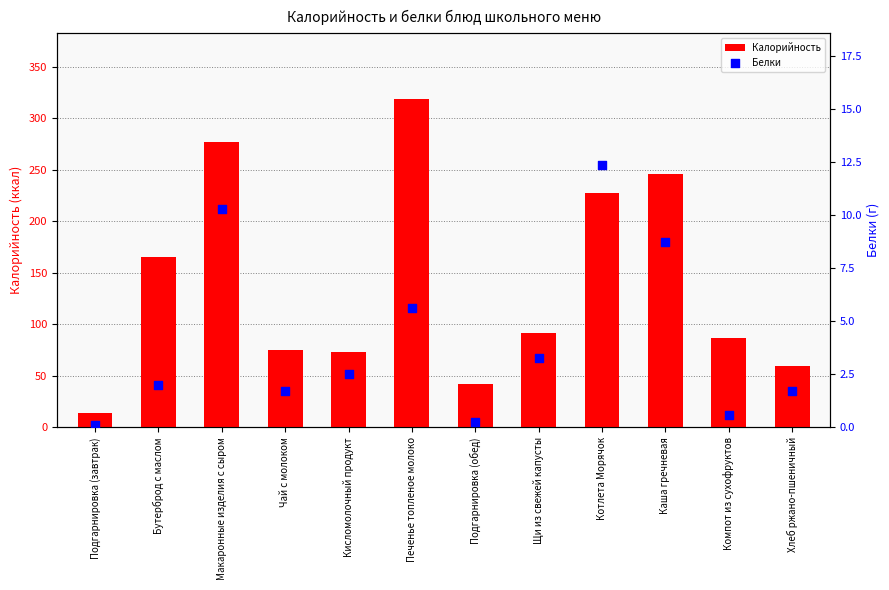

What is the total value across all series at Кисломолочный продукт?

75.5